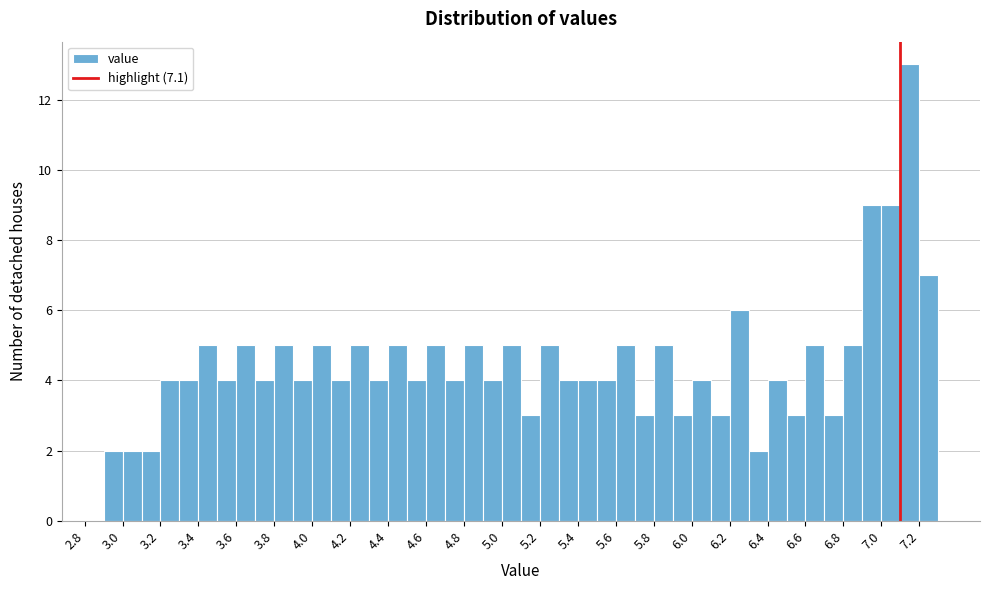

Reading left to right, transcribe this chart: for each bar, give the range it covers on the x-axis and its height. The values are not printed on the chart, so give them approximately, as read against the axis.

2.9 to 3.0: 2
3.0 to 3.1: 2
3.1 to 3.2: 2
3.2 to 3.3: 4
3.3 to 3.4: 4
3.4 to 3.5: 5
3.5 to 3.6: 4
3.6 to 3.7: 5
3.7 to 3.8: 4
3.8 to 3.9: 5
3.9 to 4.0: 4
4.0 to 4.1: 5
4.1 to 4.2: 4
4.2 to 4.3: 5
4.3 to 4.4: 4
4.4 to 4.5: 5
4.5 to 4.6: 4
4.6 to 4.7: 5
4.7 to 4.8: 4
4.8 to 4.9: 5
4.9 to 5.0: 4
5.0 to 5.1: 5
5.1 to 5.2: 3
5.2 to 5.3: 5
5.3 to 5.4: 4
5.4 to 5.5: 4
5.5 to 5.6: 4
5.6 to 5.7: 5
5.7 to 5.8: 3
5.8 to 5.9: 5
5.9 to 6.0: 3
6.0 to 6.1: 4
6.1 to 6.2: 3
6.2 to 6.3: 6
6.3 to 6.4: 2
6.4 to 6.5: 4
6.5 to 6.6: 3
6.6 to 6.7: 5
6.7 to 6.8: 3
6.8 to 6.9: 5
6.9 to 7.0: 9
7.0 to 7.1: 9
7.1 to 7.2: 13
7.2 to 7.3: 7